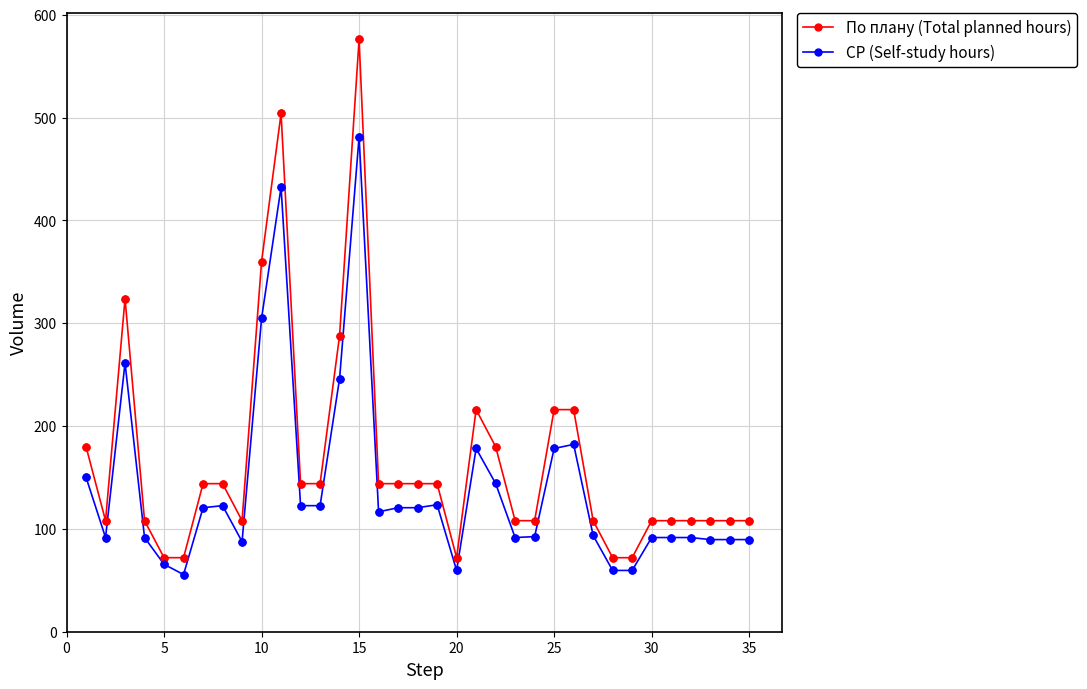

Which series has the largest total across all categories?

По плану (Total planned hours)